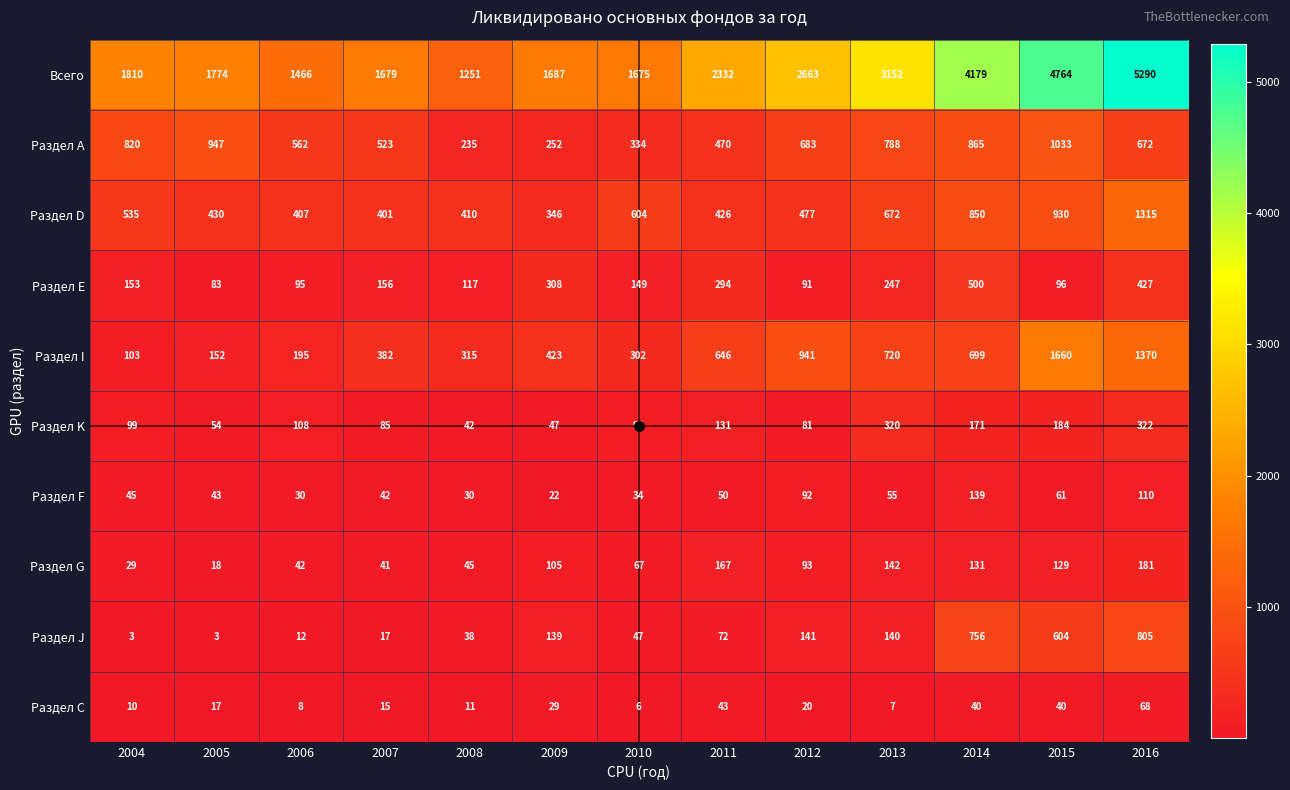

Is it true that Раздел С equals 114 at 2016?

False